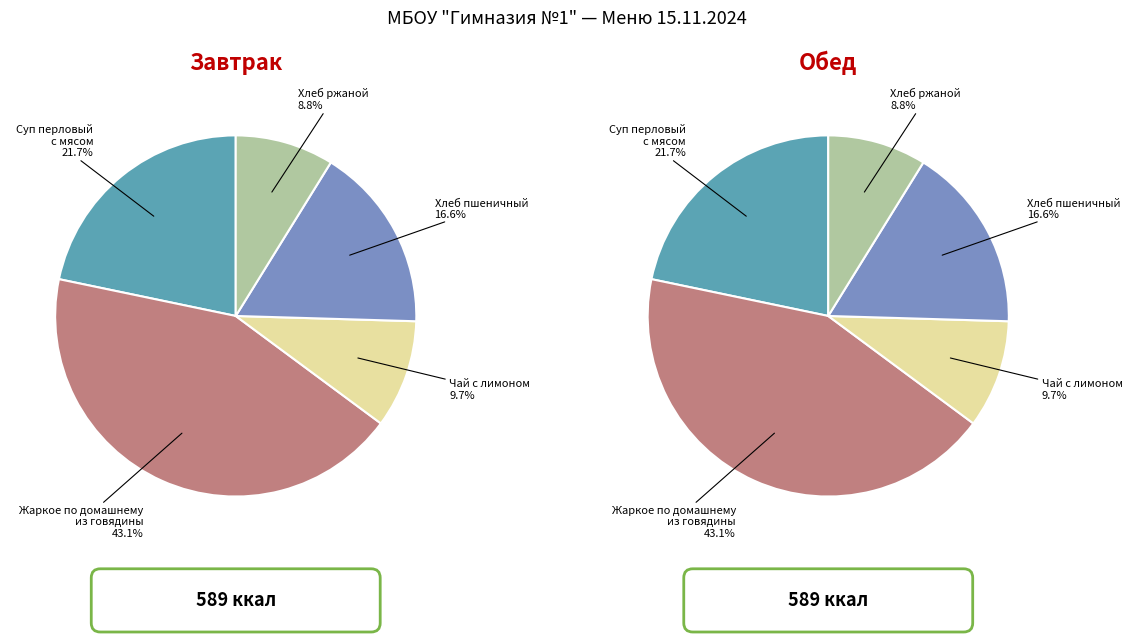

To the nearest percent, what portion does Жаркое по домашнему из говядины represent?

43%